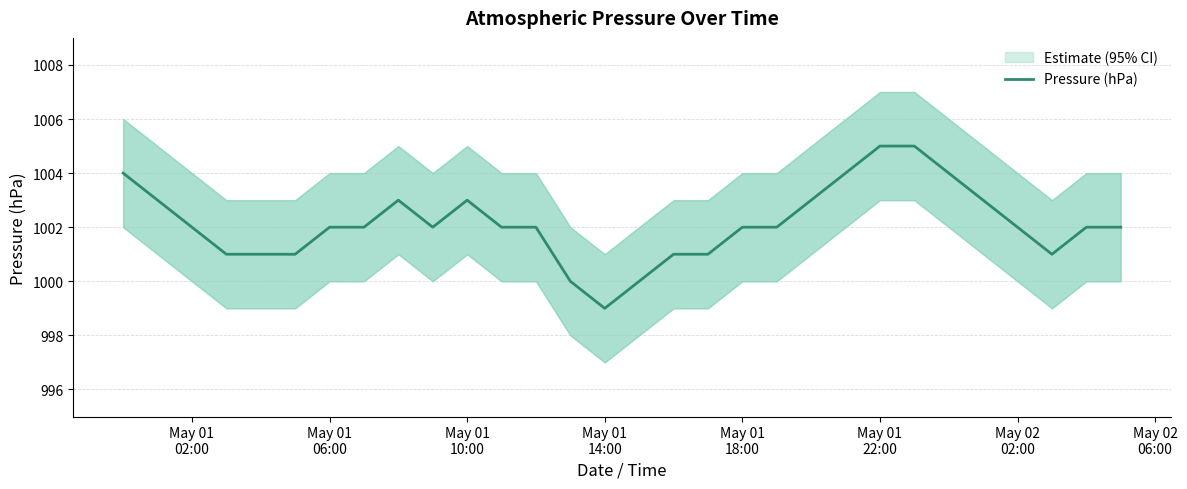

What is the highest value of the Pressure (hPa) series?

1005